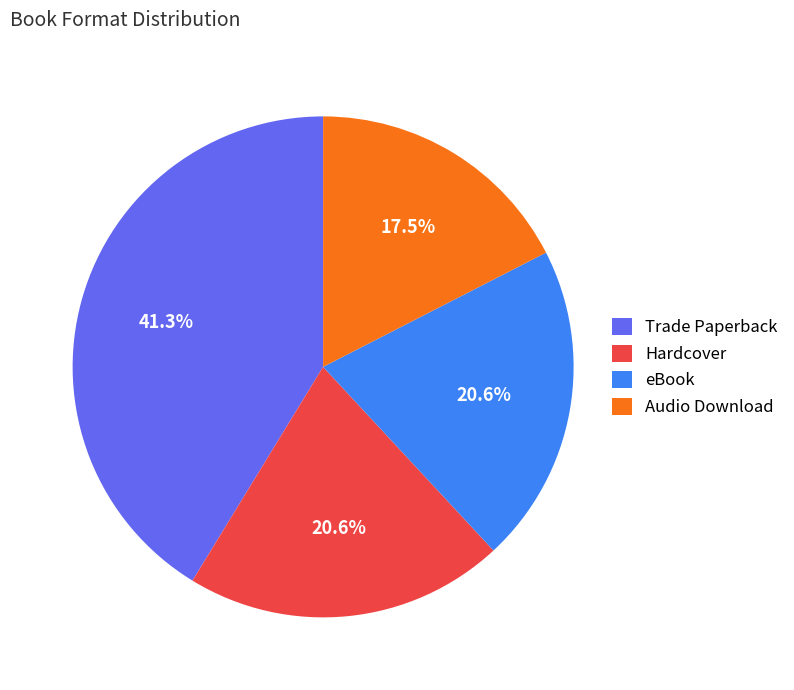

Count the number of slices in the pie.

4